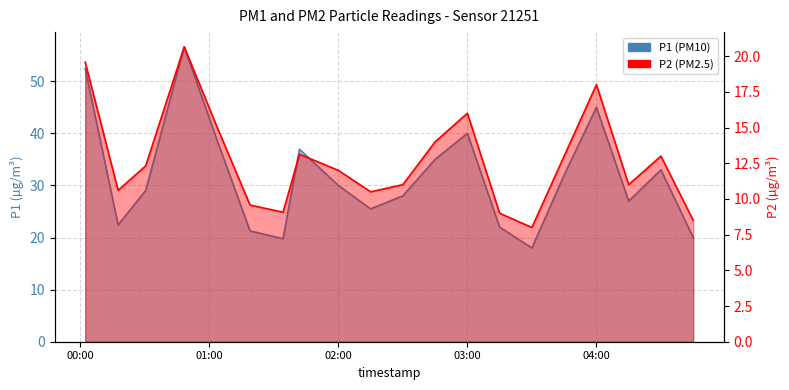

Reading left to right, what are all the values shown in this chart?

P1: 00:02=52.4	00:17=22.4	00:32=29.1	00:48=56.6	01:03=38.6	01:18=21.3	01:34=19.8	01:41=37.0	02:00=30.0	02:15=25.5	02:30=28.0	02:45=35.0	03:00=40.0	03:15=22.0	03:30=18.0	03:45=32.0	04:00=45.0	04:15=27.0	04:30=33.0	04:45=20.0
P2: 00:02=19.6	00:17=10.6	00:32=12.3	00:48=20.6	01:03=15.0	01:18=9.6	01:34=9.1	01:41=13.1	02:00=12.0	02:15=10.5	02:30=11.0	02:45=14.0	03:00=16.0	03:15=9.0	03:30=8.0	03:45=13.0	04:00=18.0	04:15=11.0	04:30=13.0	04:45=8.5